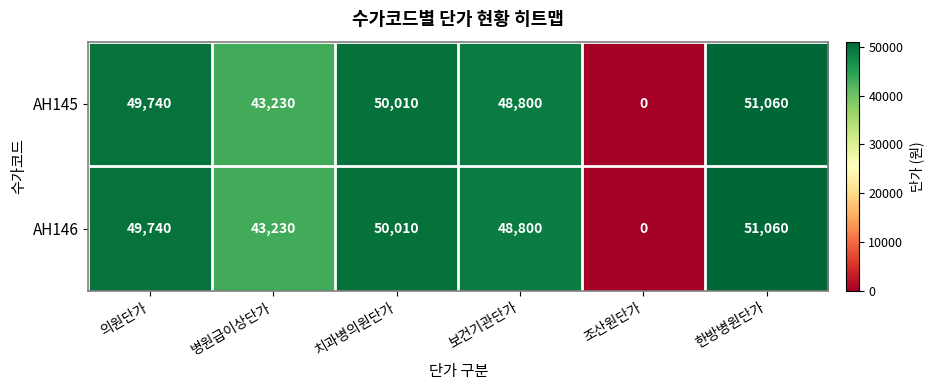

What is the approximate value of AH146 at 한방병원단가?

51060